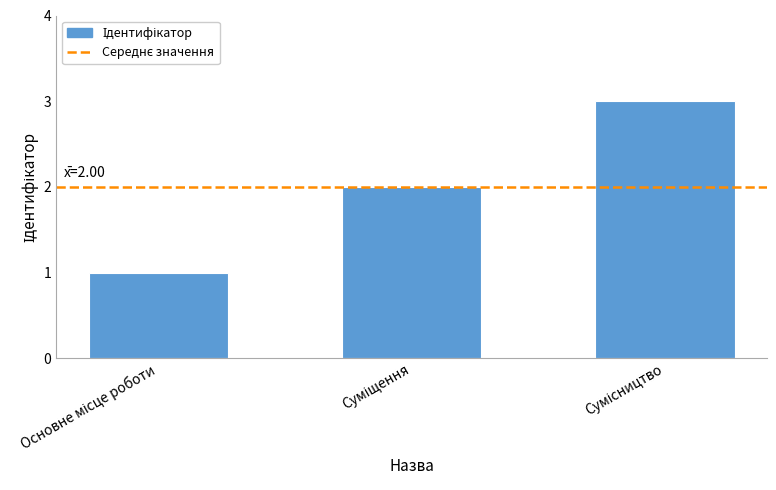

What is the greatest value displayed?

3